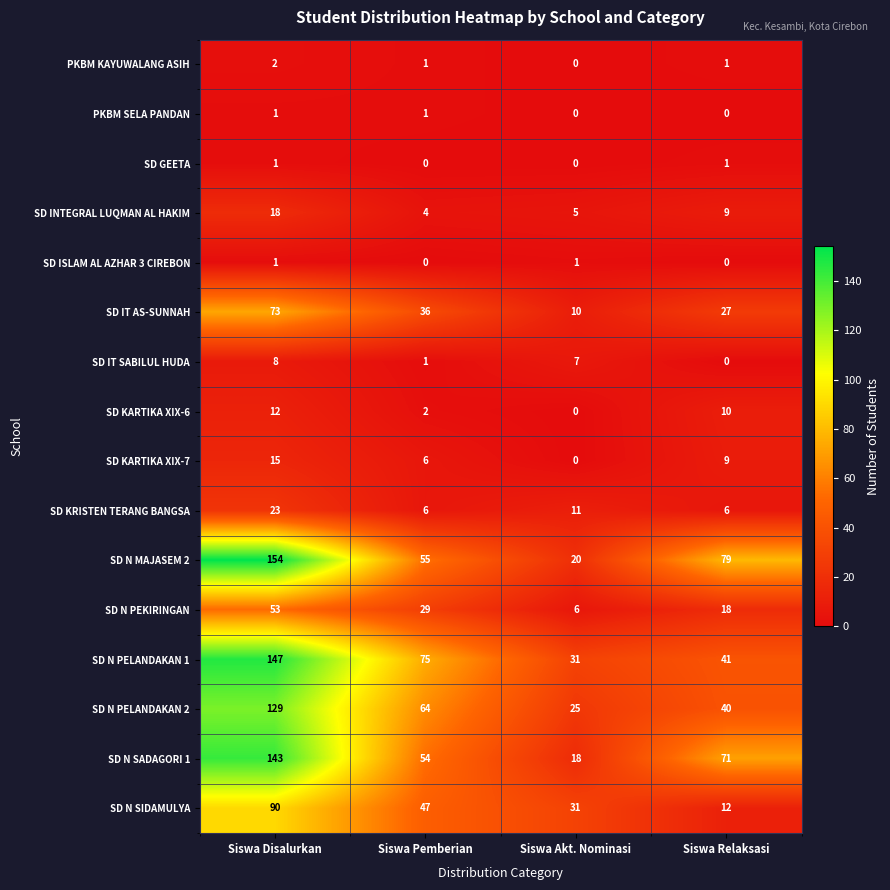

What is the total value across all series at Siswa Pemberian?

381